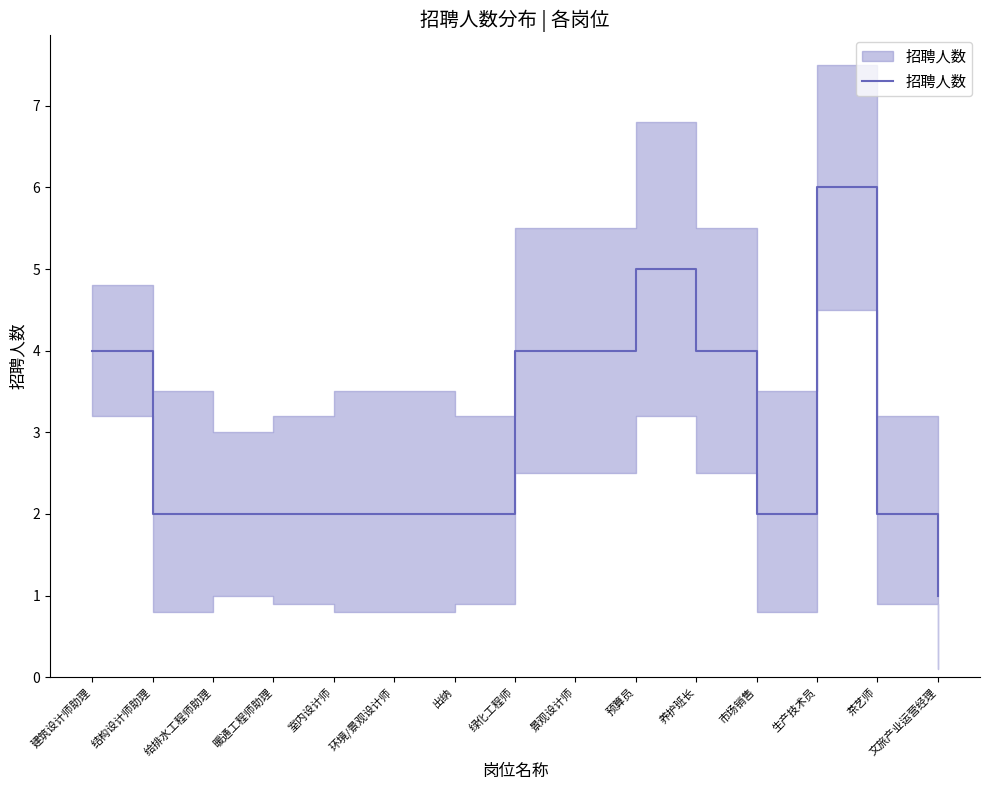

List the labels in order of value, smallest first.

文旅产业运营经理, 结构设计师助理, 给排水工程师助理, 暖通工程师助理, 室内设计师, 环境/景观设计师, 出纳, 市场销售, 茶艺师, 建筑设计师助理, 绿化工程师, 景观设计师, 养护班长, 预算员, 生产技术员